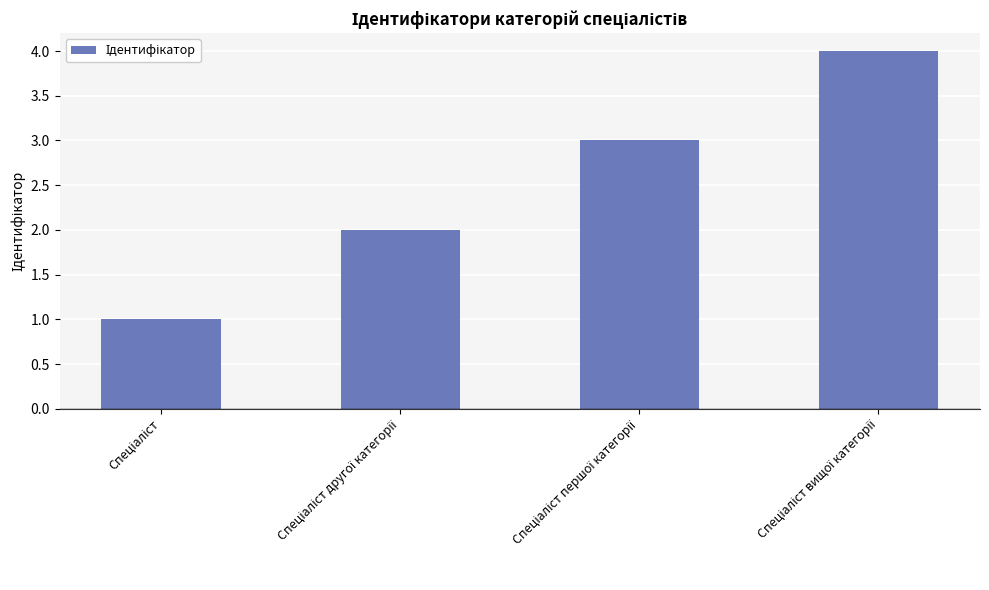

Does the chart contain any negative values?

No